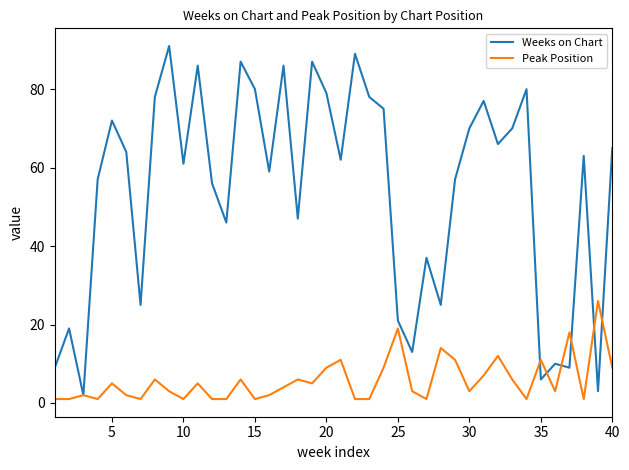

What is the maximum value shown in the chart?

91